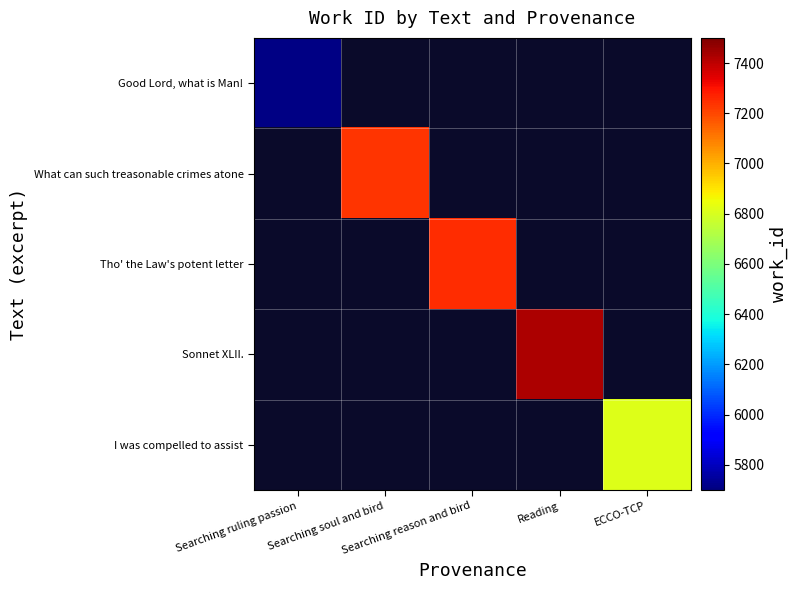

Which category has the highest value in the What can such treasonable crimes atone series?

Searching ruling passion